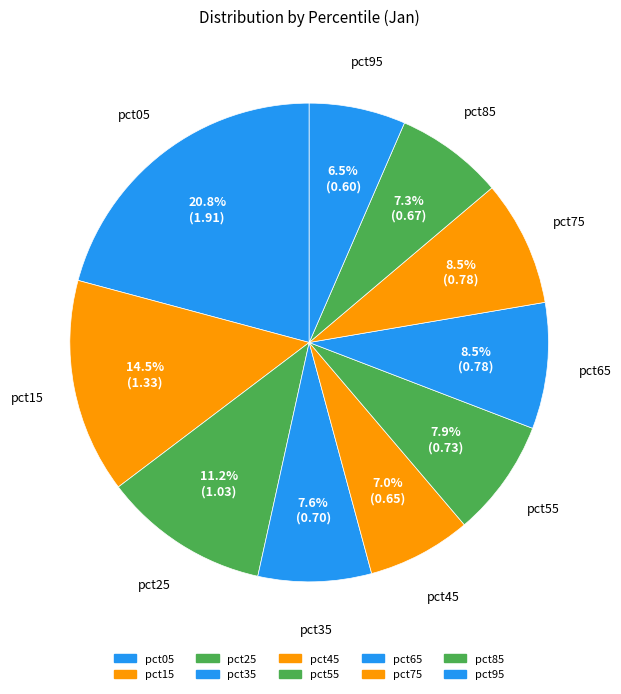

To the nearest percent, what is the difference between the largest and smallest slice percentages?

14%